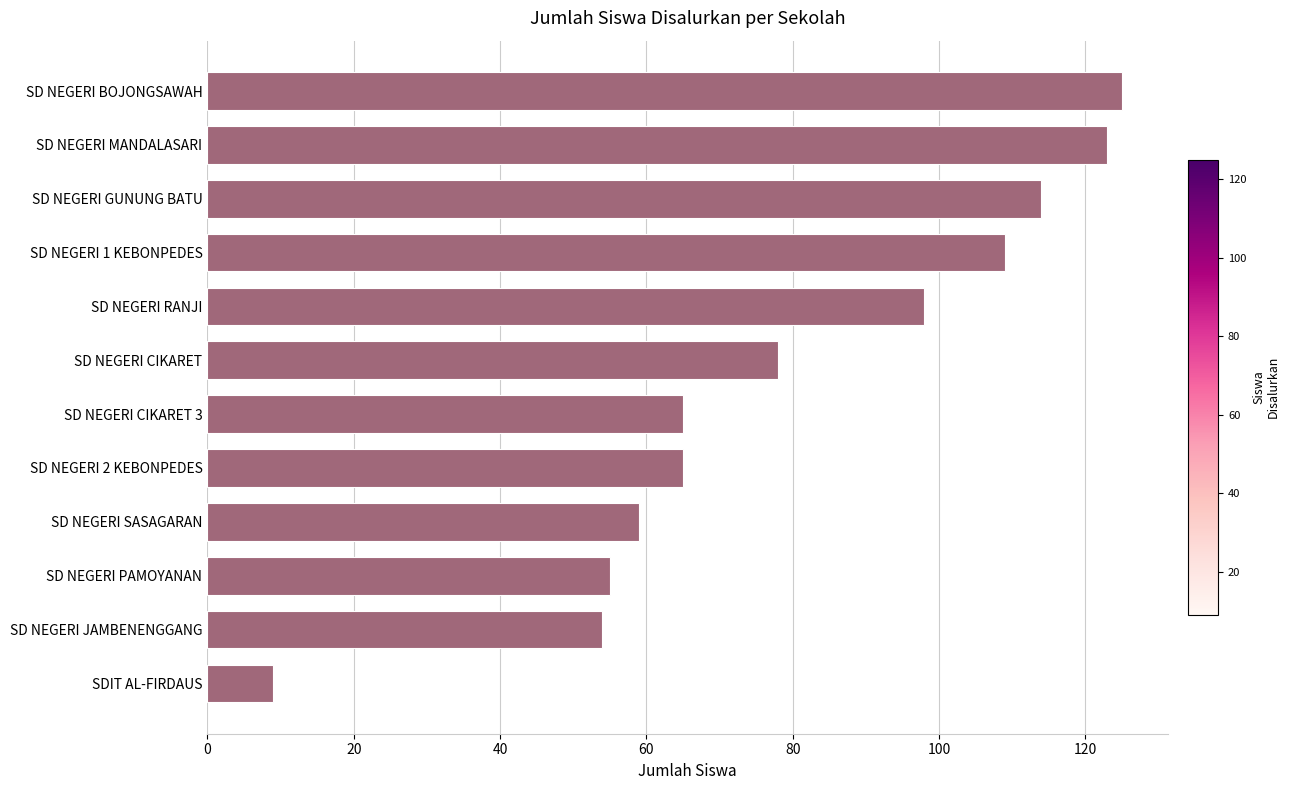

What is the change in value from SD NEGERI CIKARET 3 to SD NEGERI BOJONGSAWAH?

+60